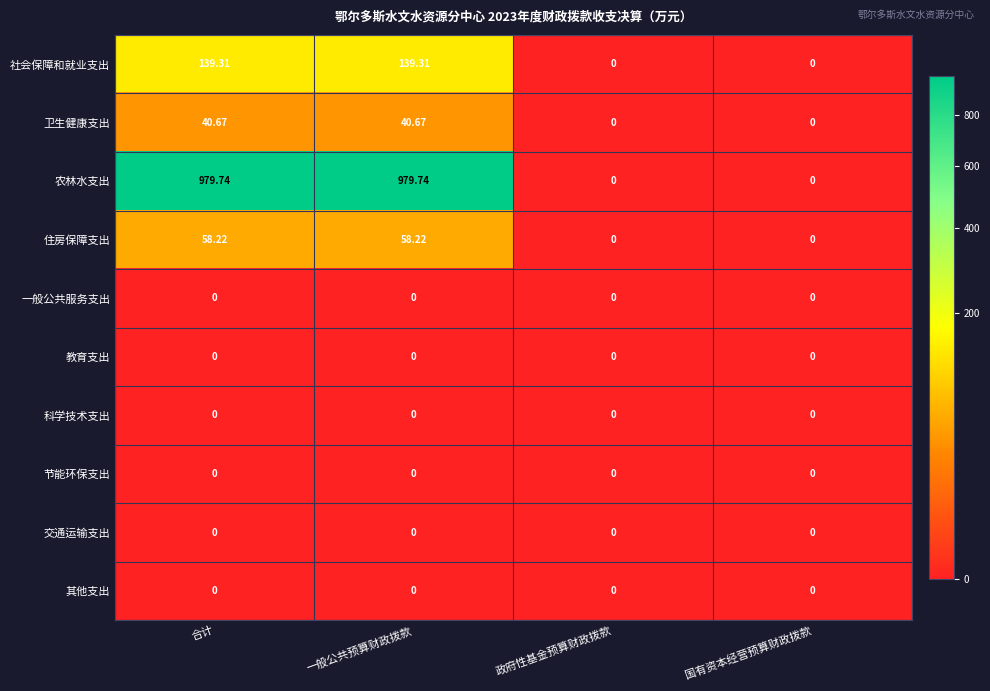

Which series has the largest total across all categories?

农林水支出